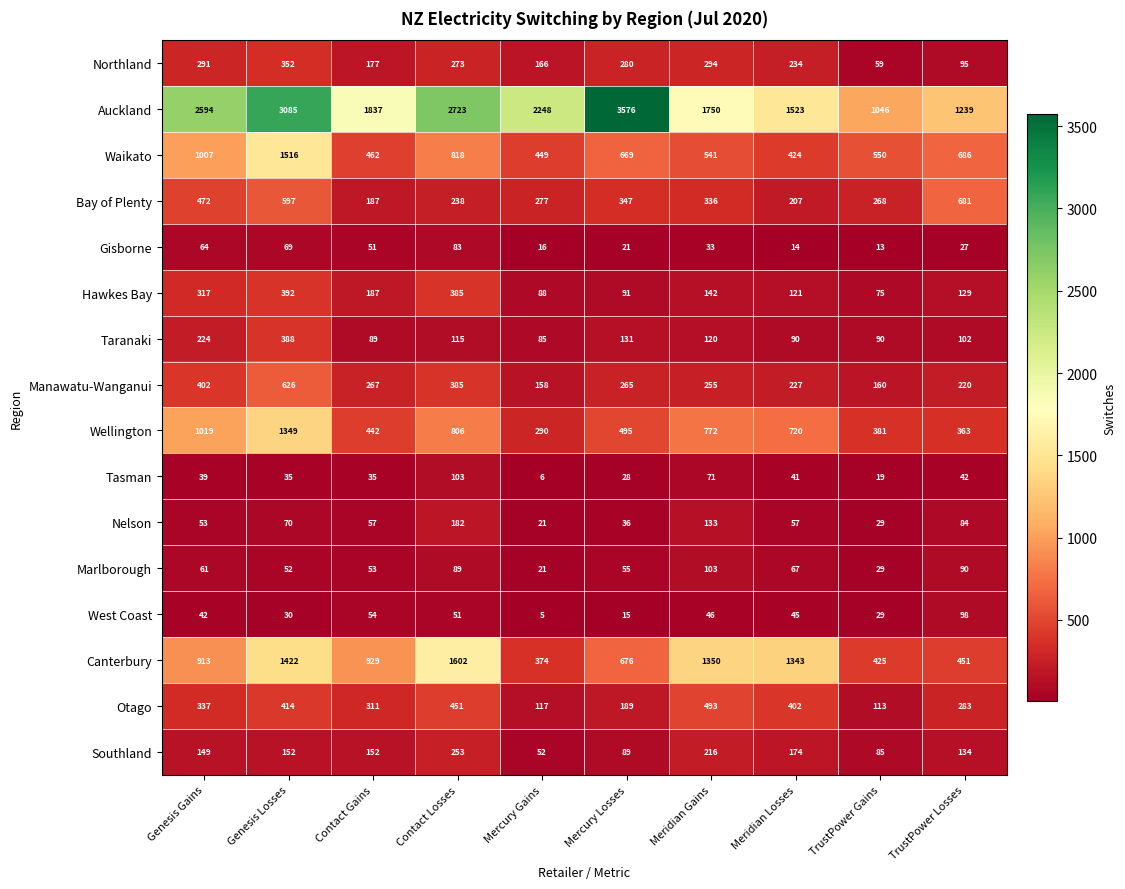

What is the sum of all Otago values?

3110